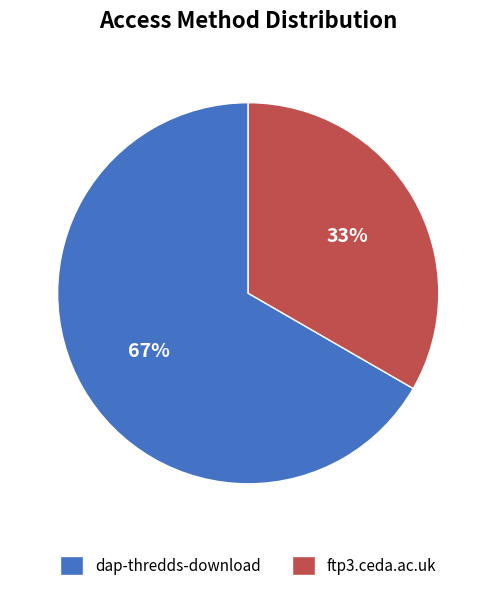

What is the majority slice?

dap-thredds-download